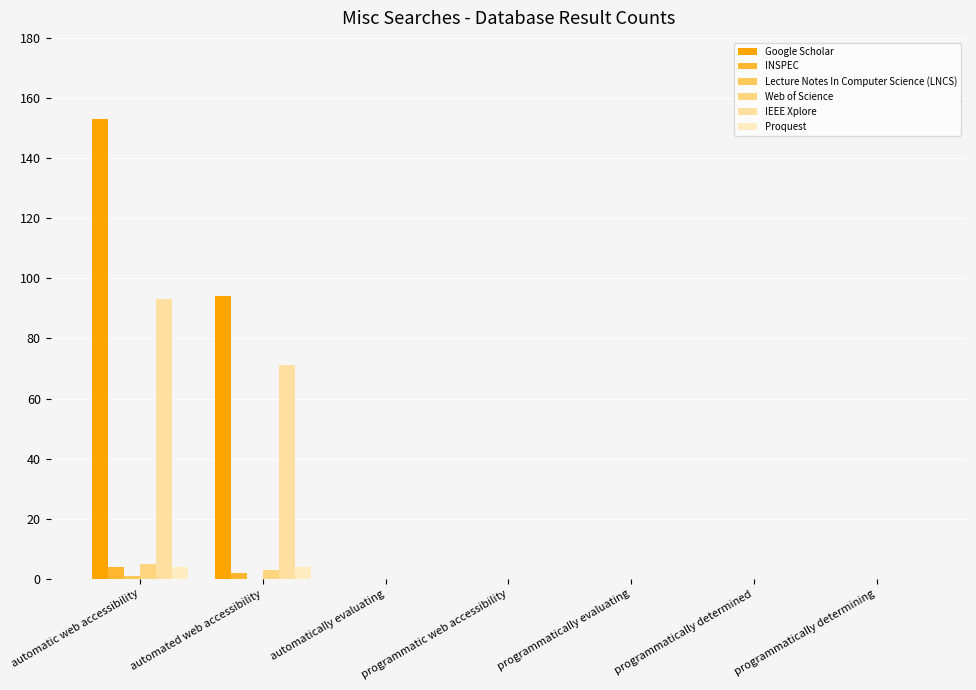

What is the average value of the IEEE Xplore series?

23